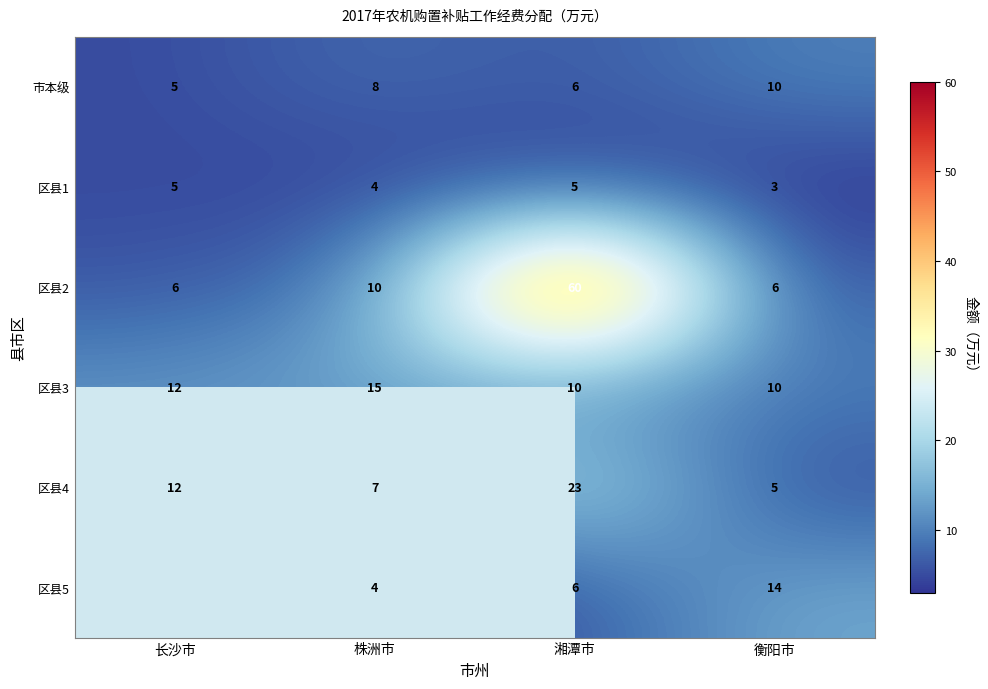

What is the lowest value of the 区县1 series?

3